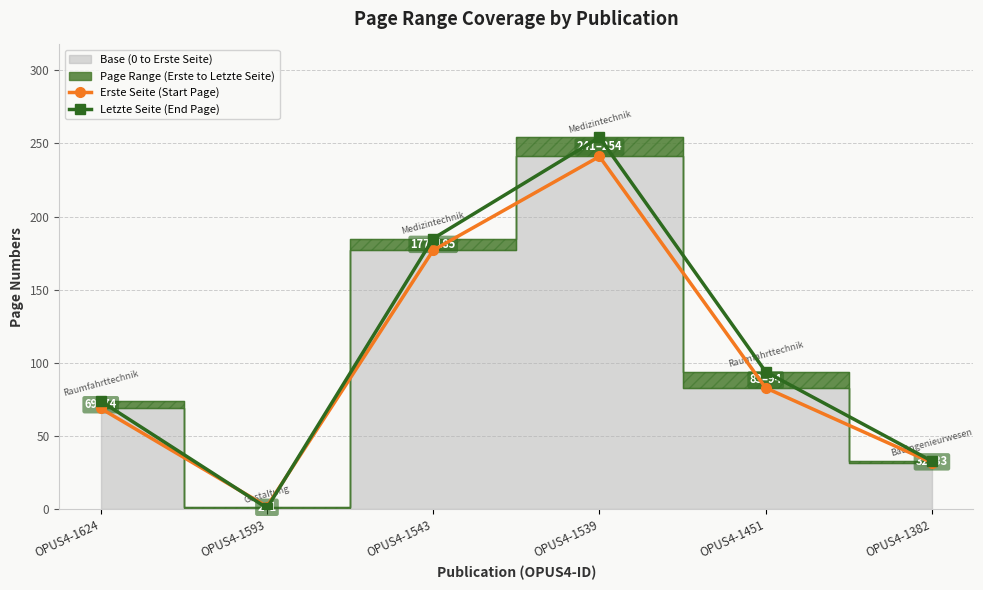

Between OPUS4-1624 and OPUS4-1543, which series saw the biggest shift?

Letzte Seite (End Page)